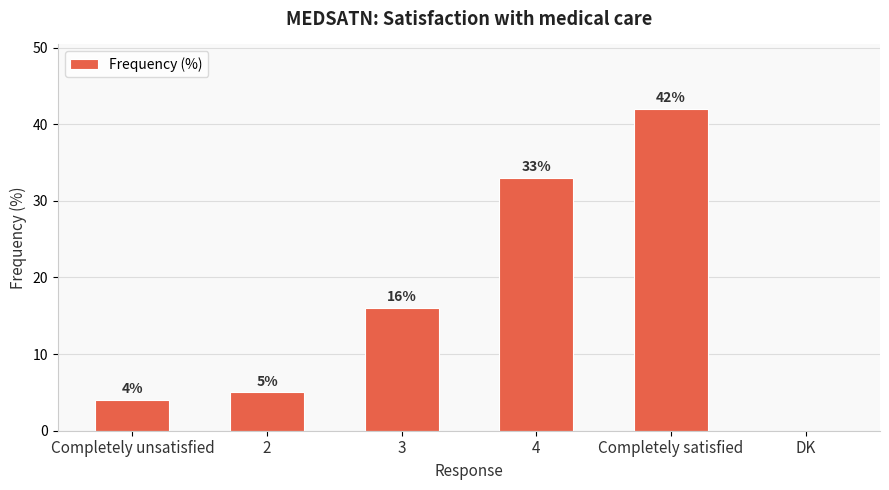

How many positive values are there?

5